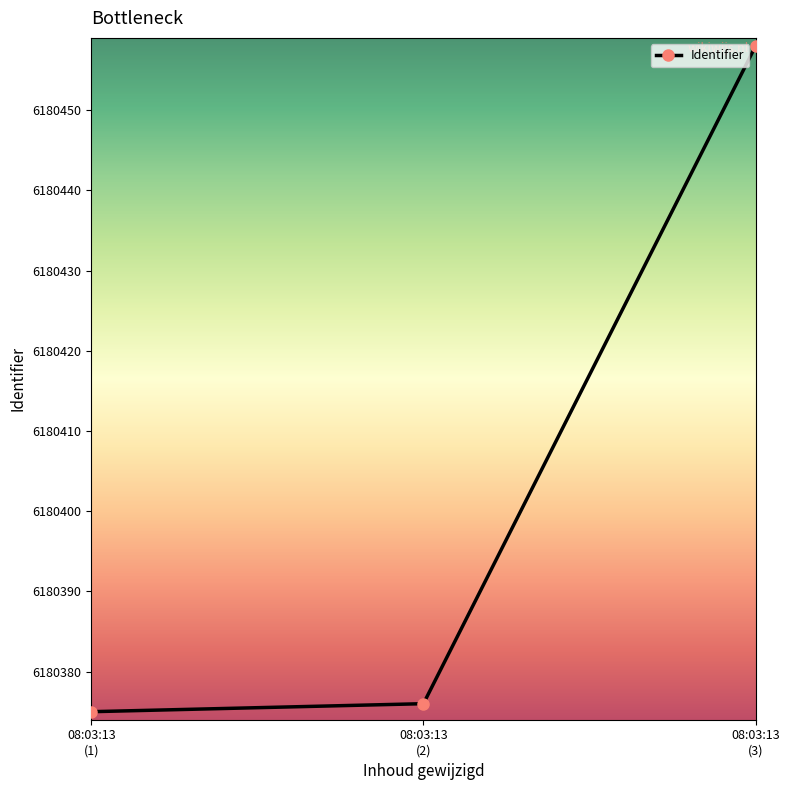

List the labels in order of value, smallest first.

08:03:13
(1), 08:03:13
(2), 08:03:13
(3)